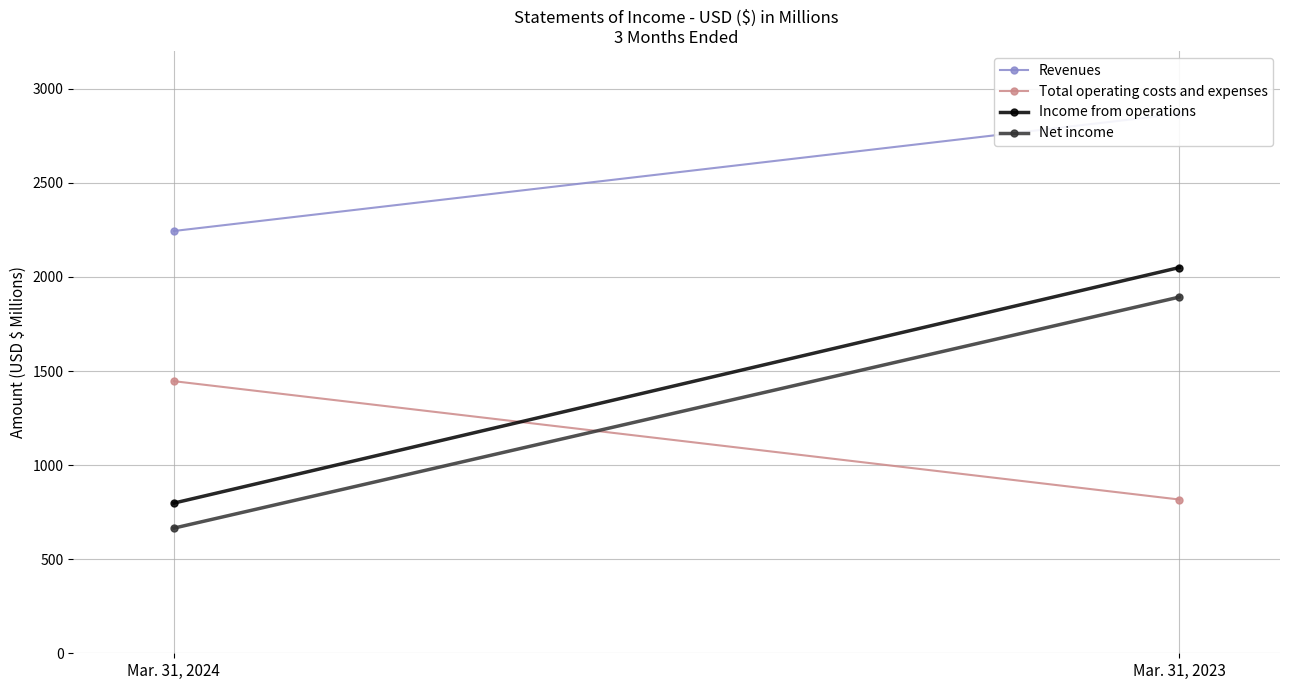

What is the sum of all Revenues values?

5111